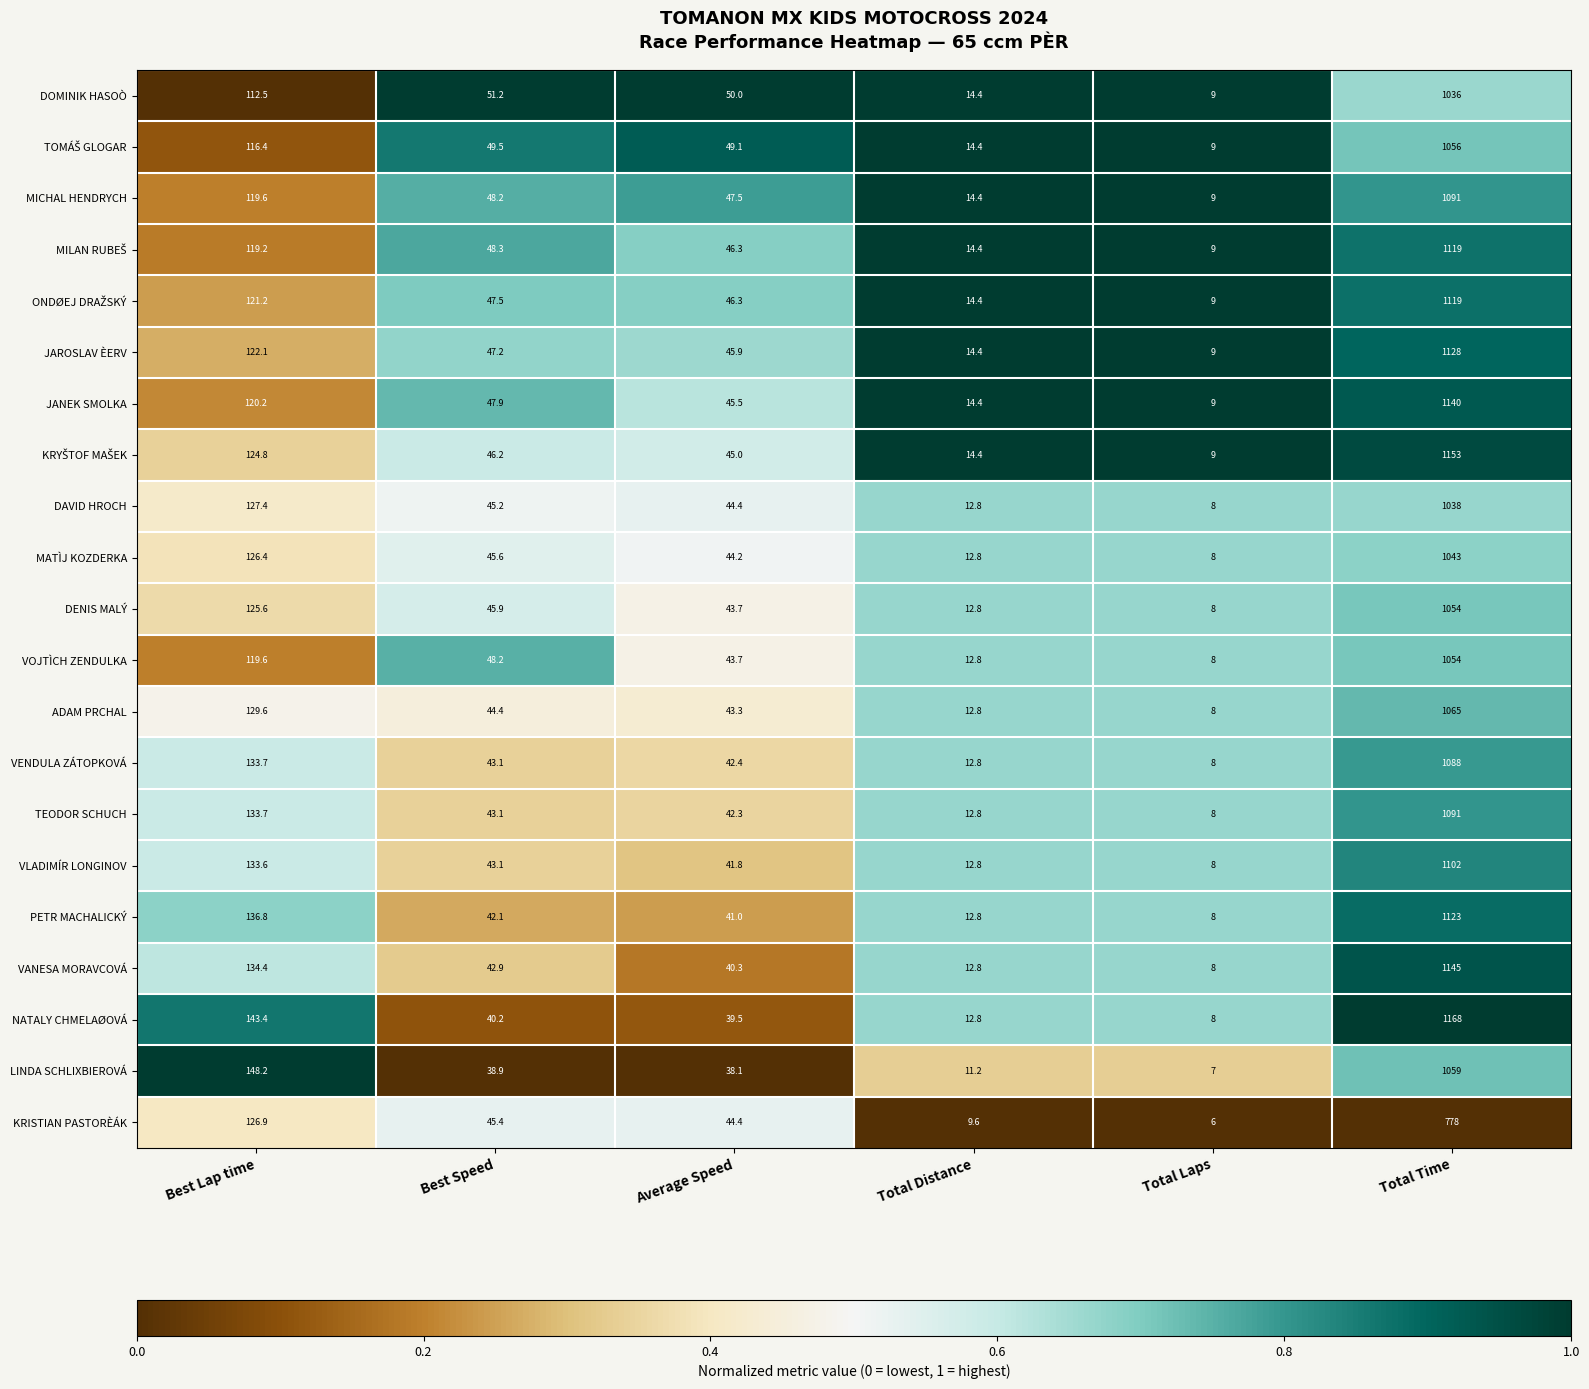

What is the total value across all series at Total Time?

22650.0